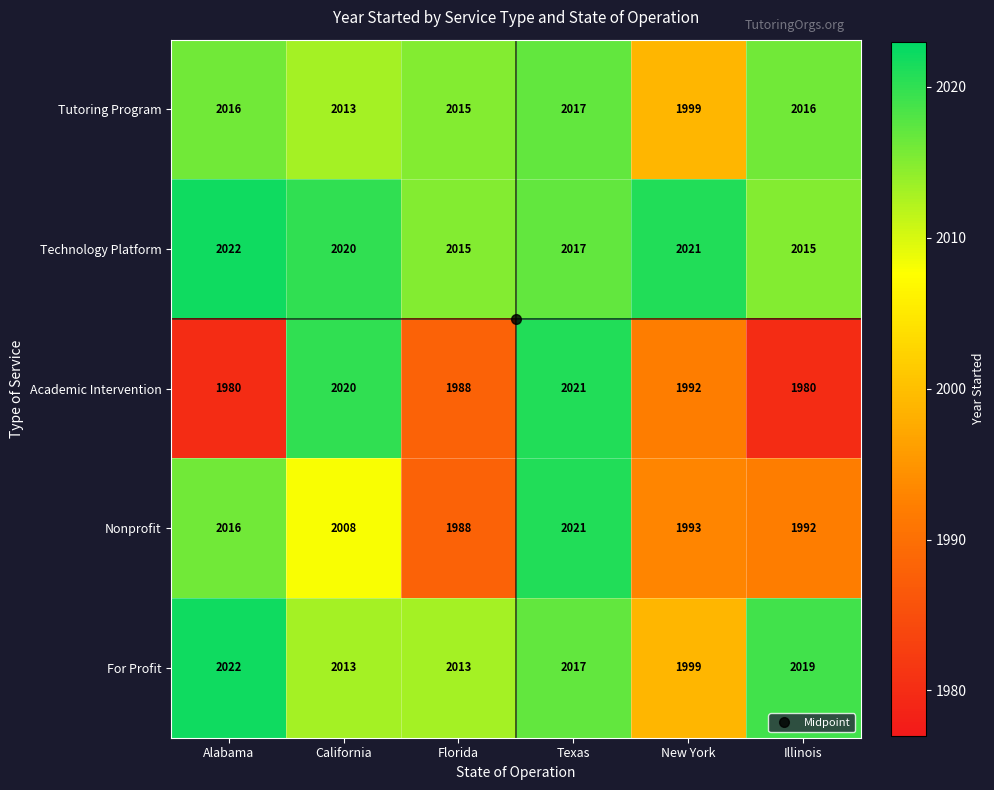

What value does the Nonprofit series have at California, to the nearest 5?

2010